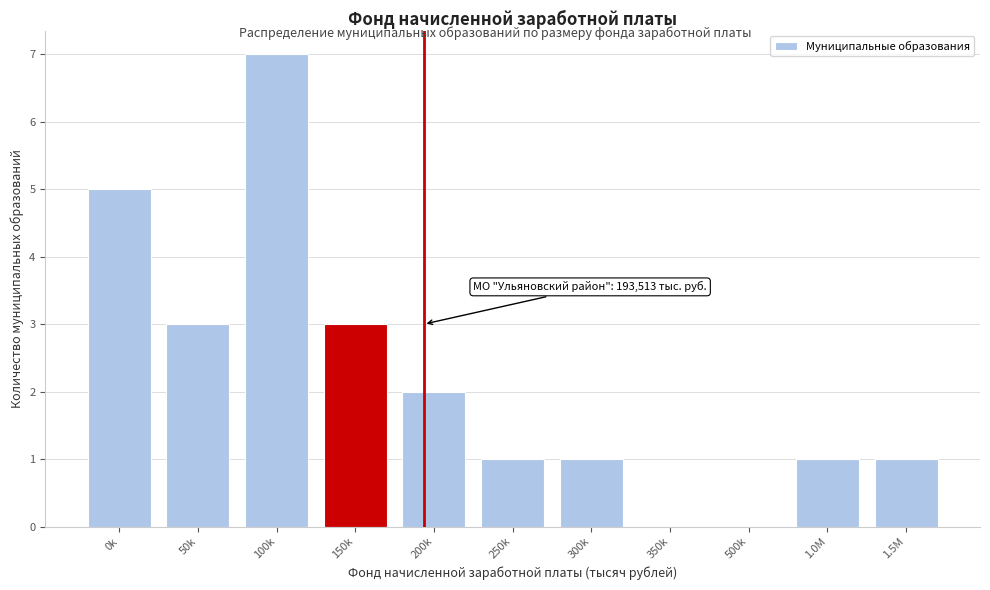

Reading left to right, list all the values displayed in this chart.

0k=5	50k=3	100k=7	150k=3	200k=2	250k=1	300k=1	350k=0	500k=0	1.0M=1	1.5M=1